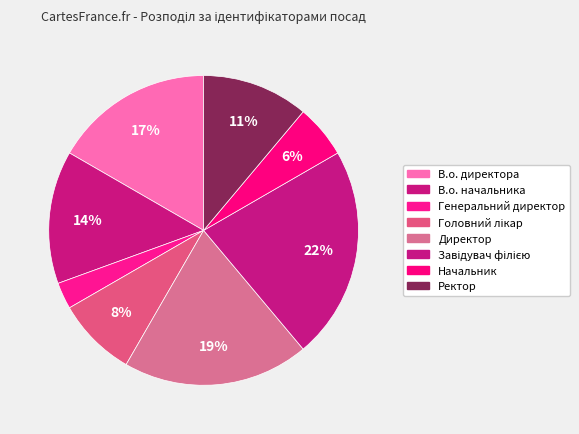

What portion of the pie excludes Завідувач філією?

77.8%